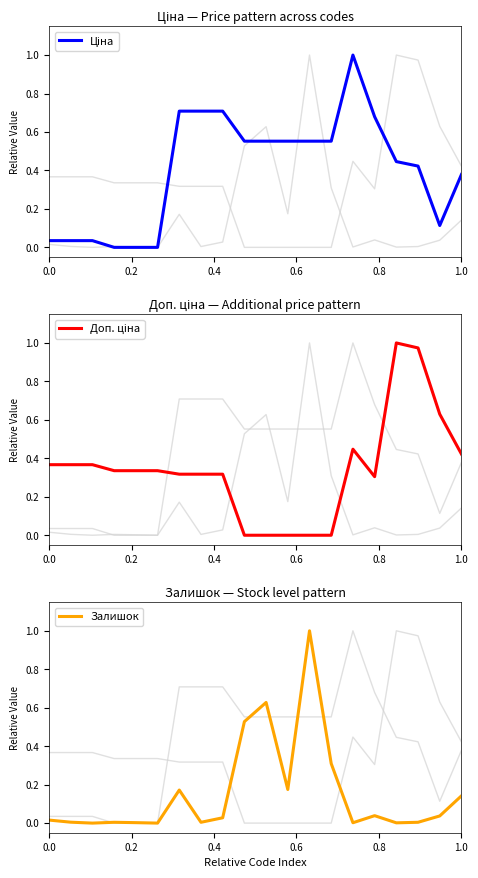

True or false: Доп. ціна has more than 0 interior local peaks.

True